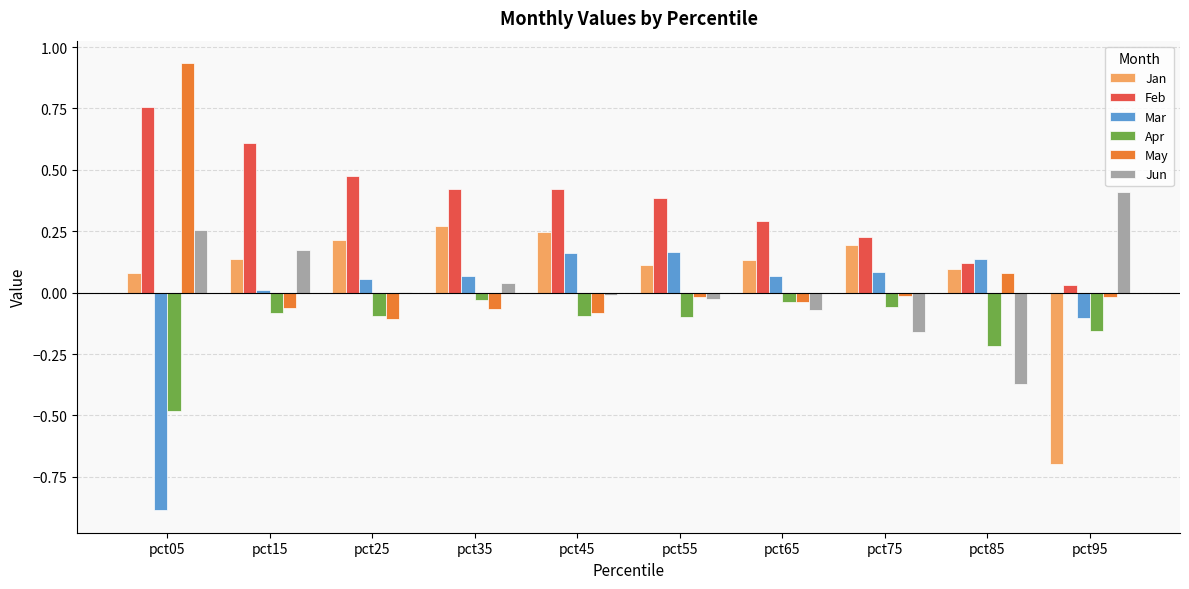

Between pct45 and pct95, which series saw the biggest shift?

Jan